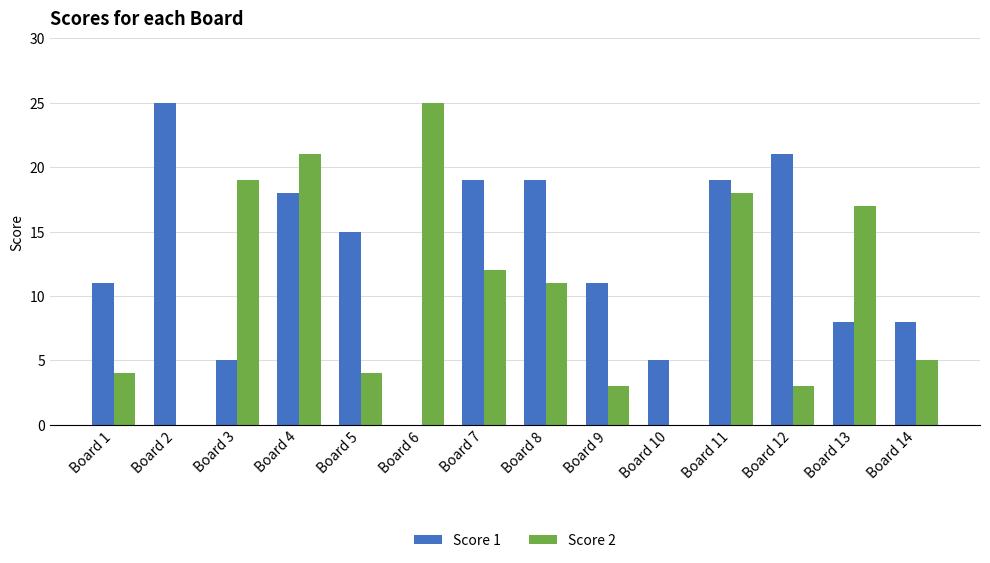

What is the maximum value for Score 1?

25